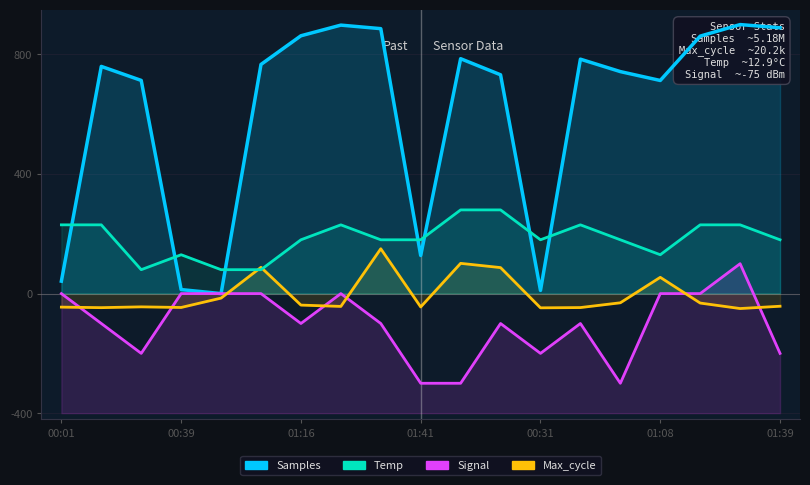

How many data points in Temp are less than 180?

5